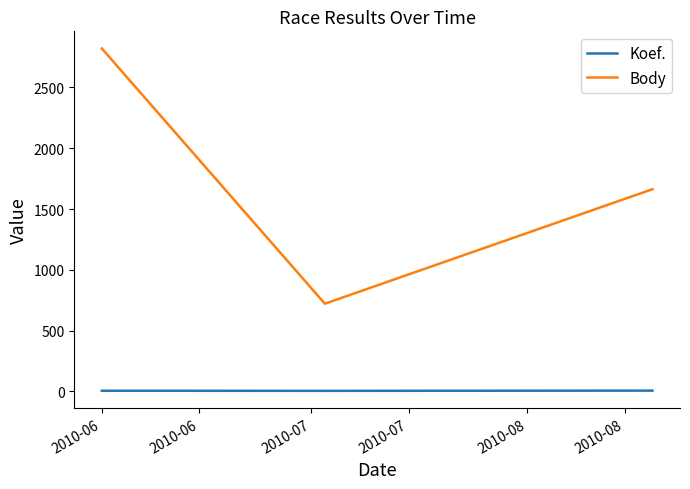

What is the average value of the Koef. series?

5